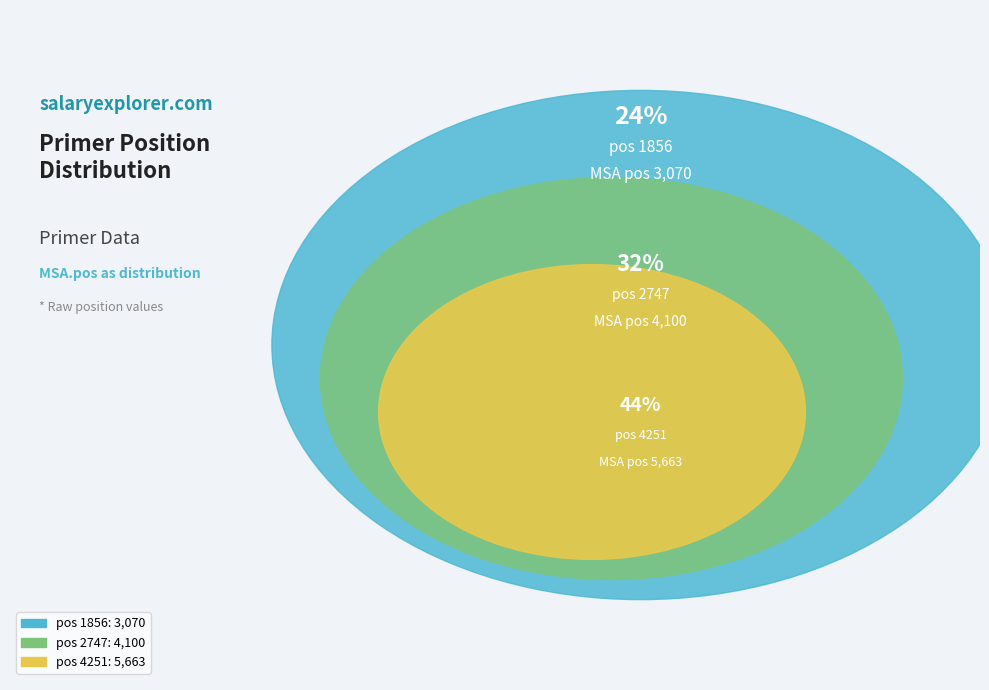

To the nearest percent, what is the difference between the largest and smallest slice percentages?

20%